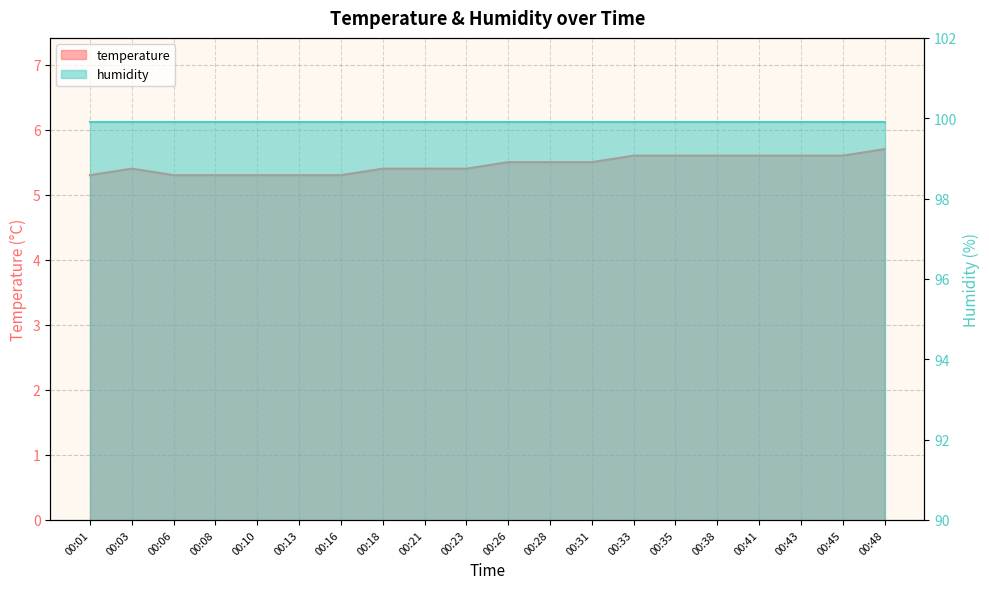

Reading left to right, extract all data points from this chart.

00:01=5.3	00:03=5.4	00:06=5.3	00:08=5.3	00:10=5.3	00:13=5.3	00:16=5.3	00:18=5.4	00:21=5.4	00:23=5.4	00:26=5.5	00:28=5.5	00:31=5.5	00:33=5.6	00:35=5.6	00:38=5.6	00:41=5.6	00:43=5.6	00:45=5.6	00:48=5.7